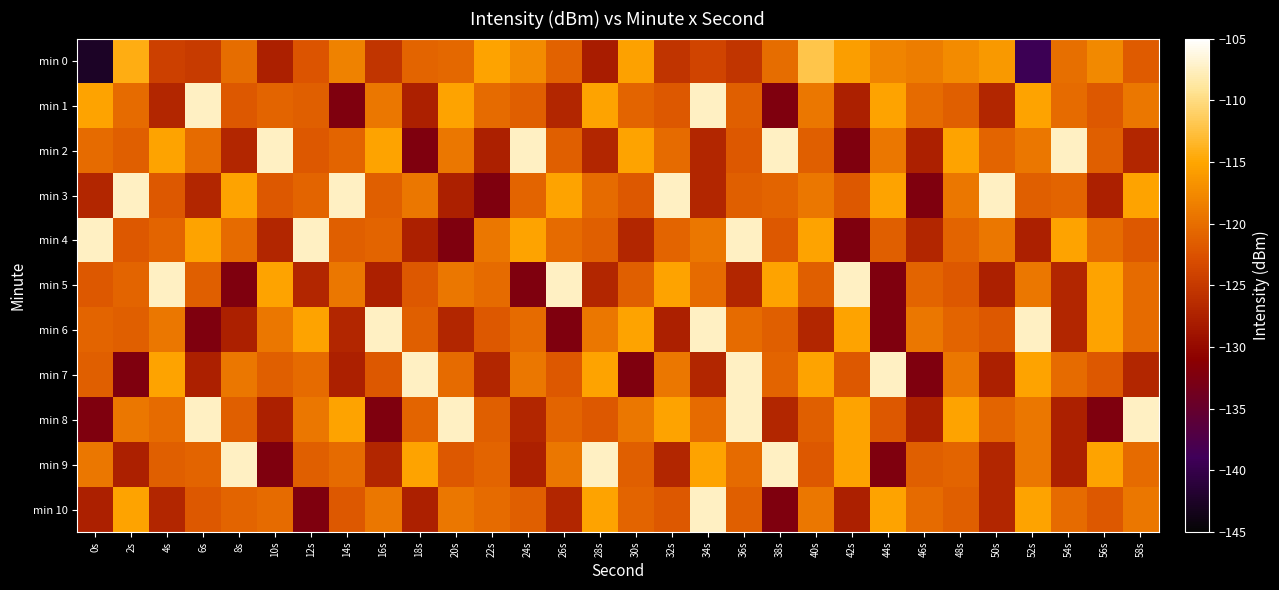

Between 36s and 20s, which is larger?

20s